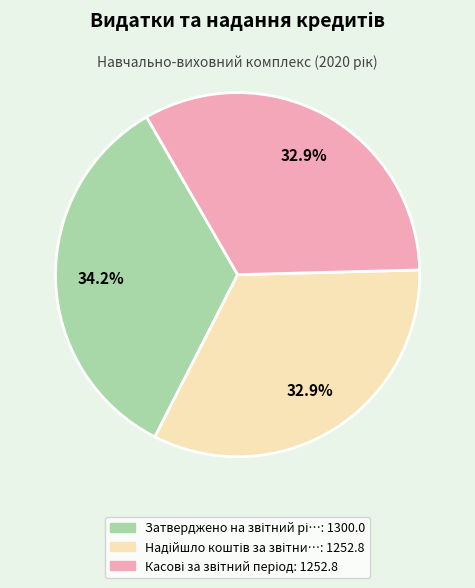

Is there a majority slice in this chart?

No